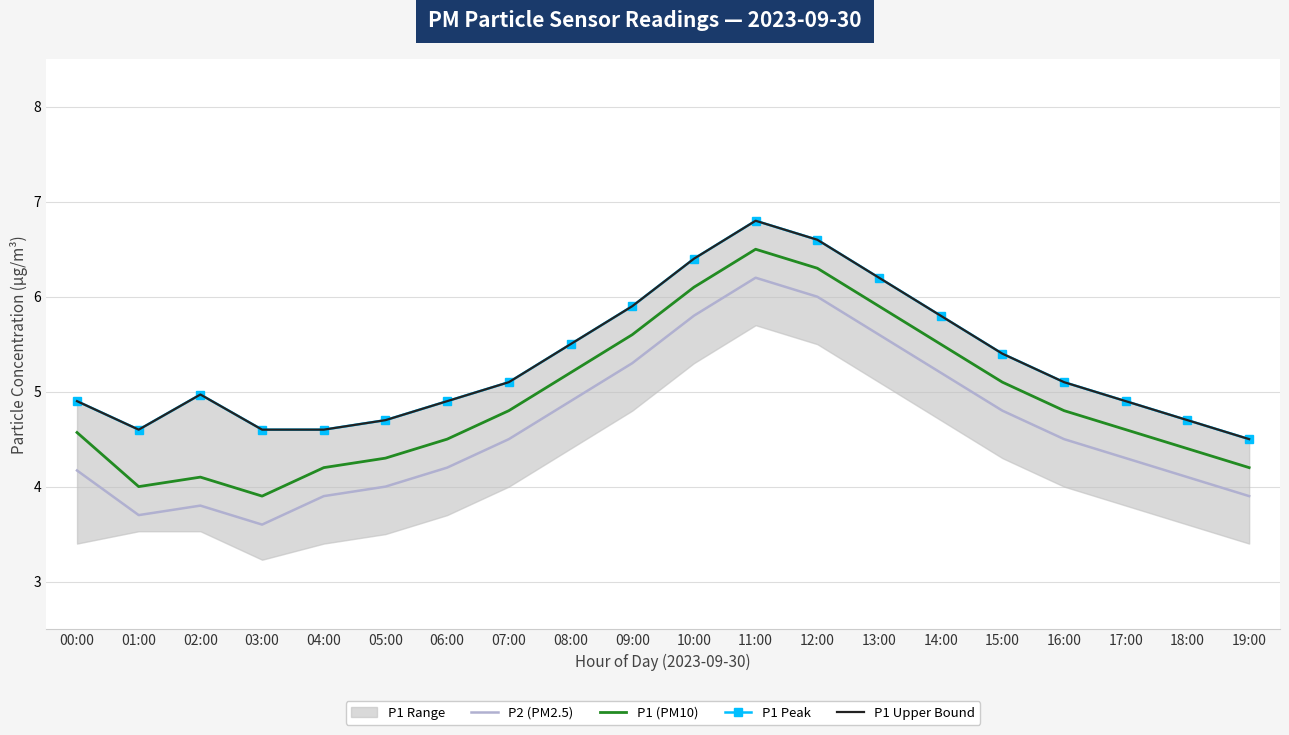

List the series in order of their peak value, highest first.

P1 Peak, P1 Upper Bound, P1 (PM10), P2 (PM2.5)